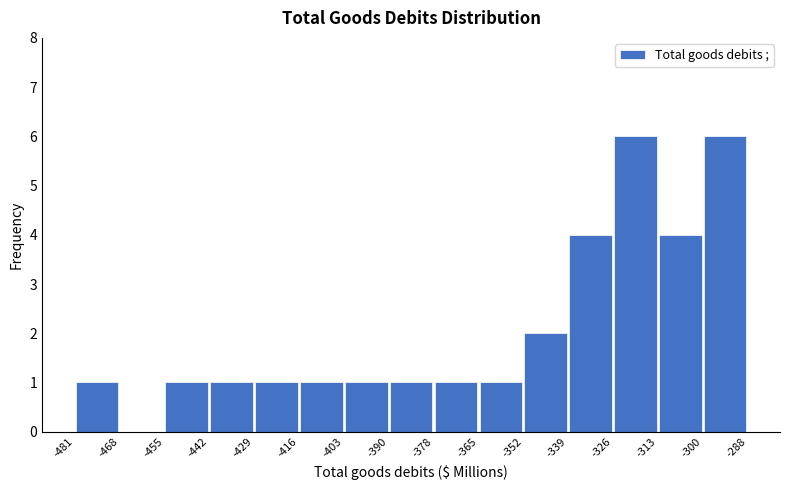

Reading left to right, transcribe this chart: for each bar, give the range it covers on the x-axis and its height. The values are not printed on the chart, so give them approximately, as read against the axis.

-481 to -468: 1
-468 to -455: 0
-455 to -442: 1
-442 to -429: 1
-429 to -416: 1
-416 to -403: 1
-403 to -390: 1
-390 to -378: 1
-378 to -365: 1
-365 to -352: 1
-352 to -339: 2
-339 to -326: 4
-326 to -313: 6
-313 to -300: 4
-300 to -288: 6